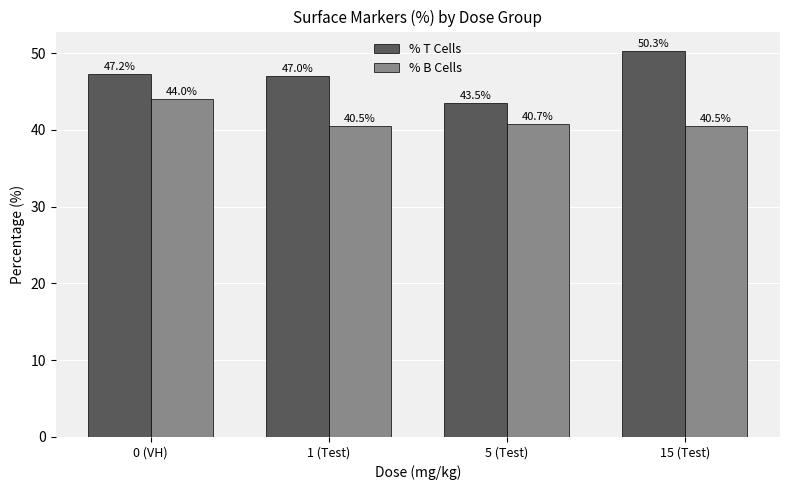

Does the chart contain stacked bars?

No